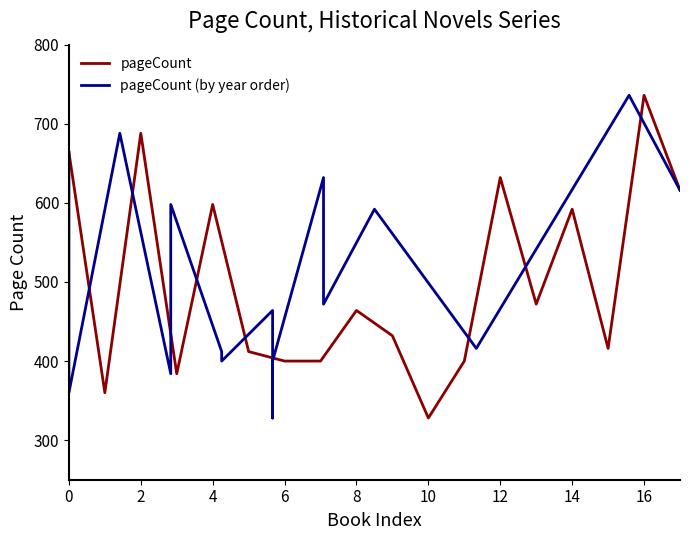

In pageCount (by year order), how many points are higher than both neighbors (excluding endpoints)?

6